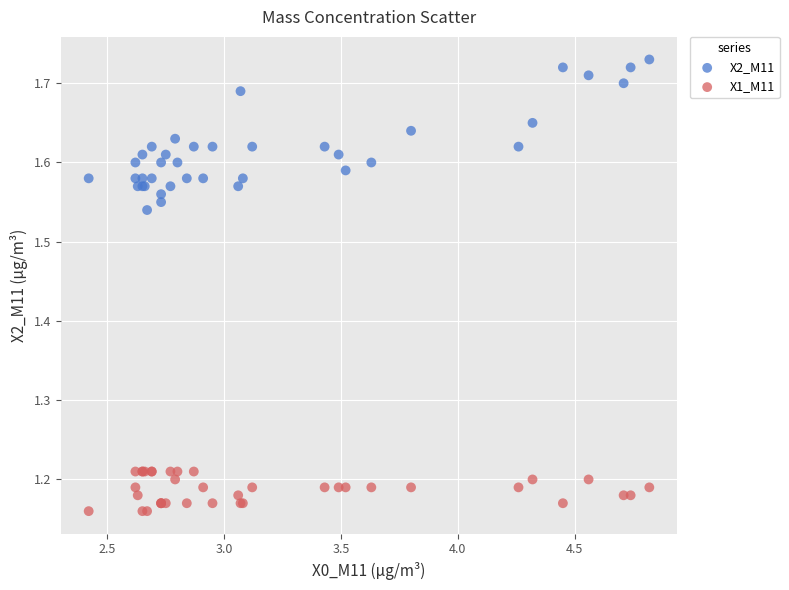

What is the X range (max minus min) for the scatter plot?

2.4